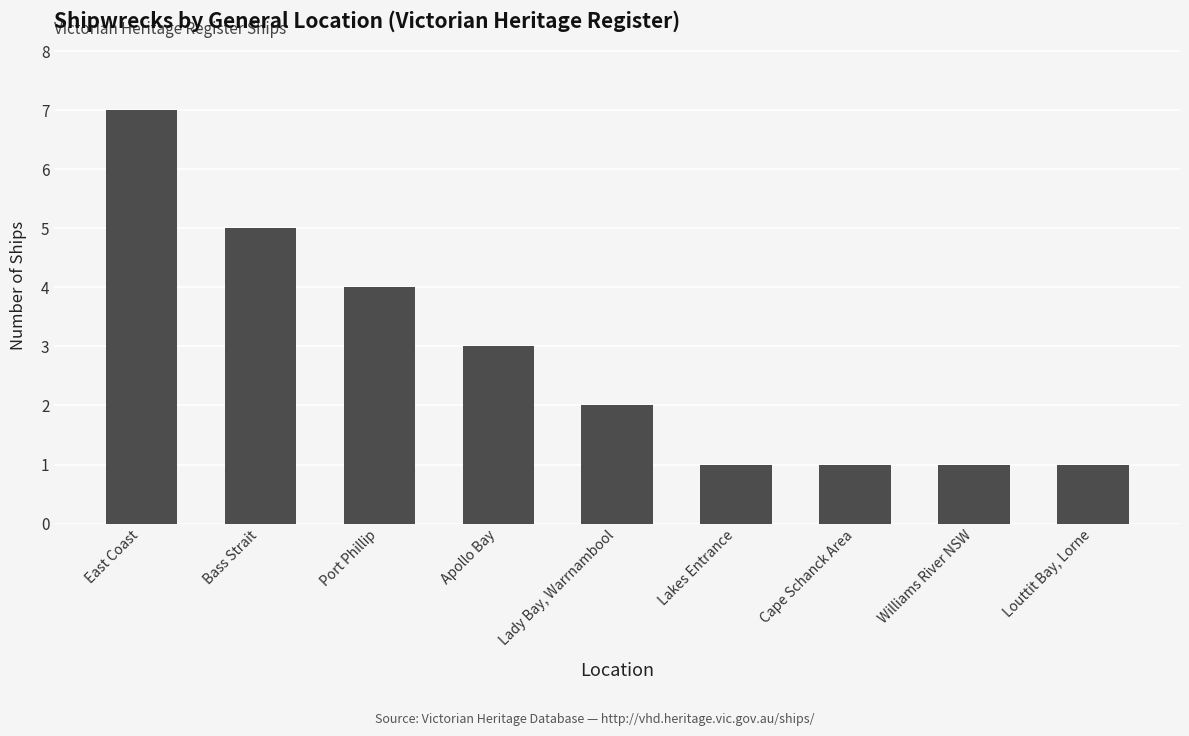

True or false: the data shows 6 at Port Phillip.

False